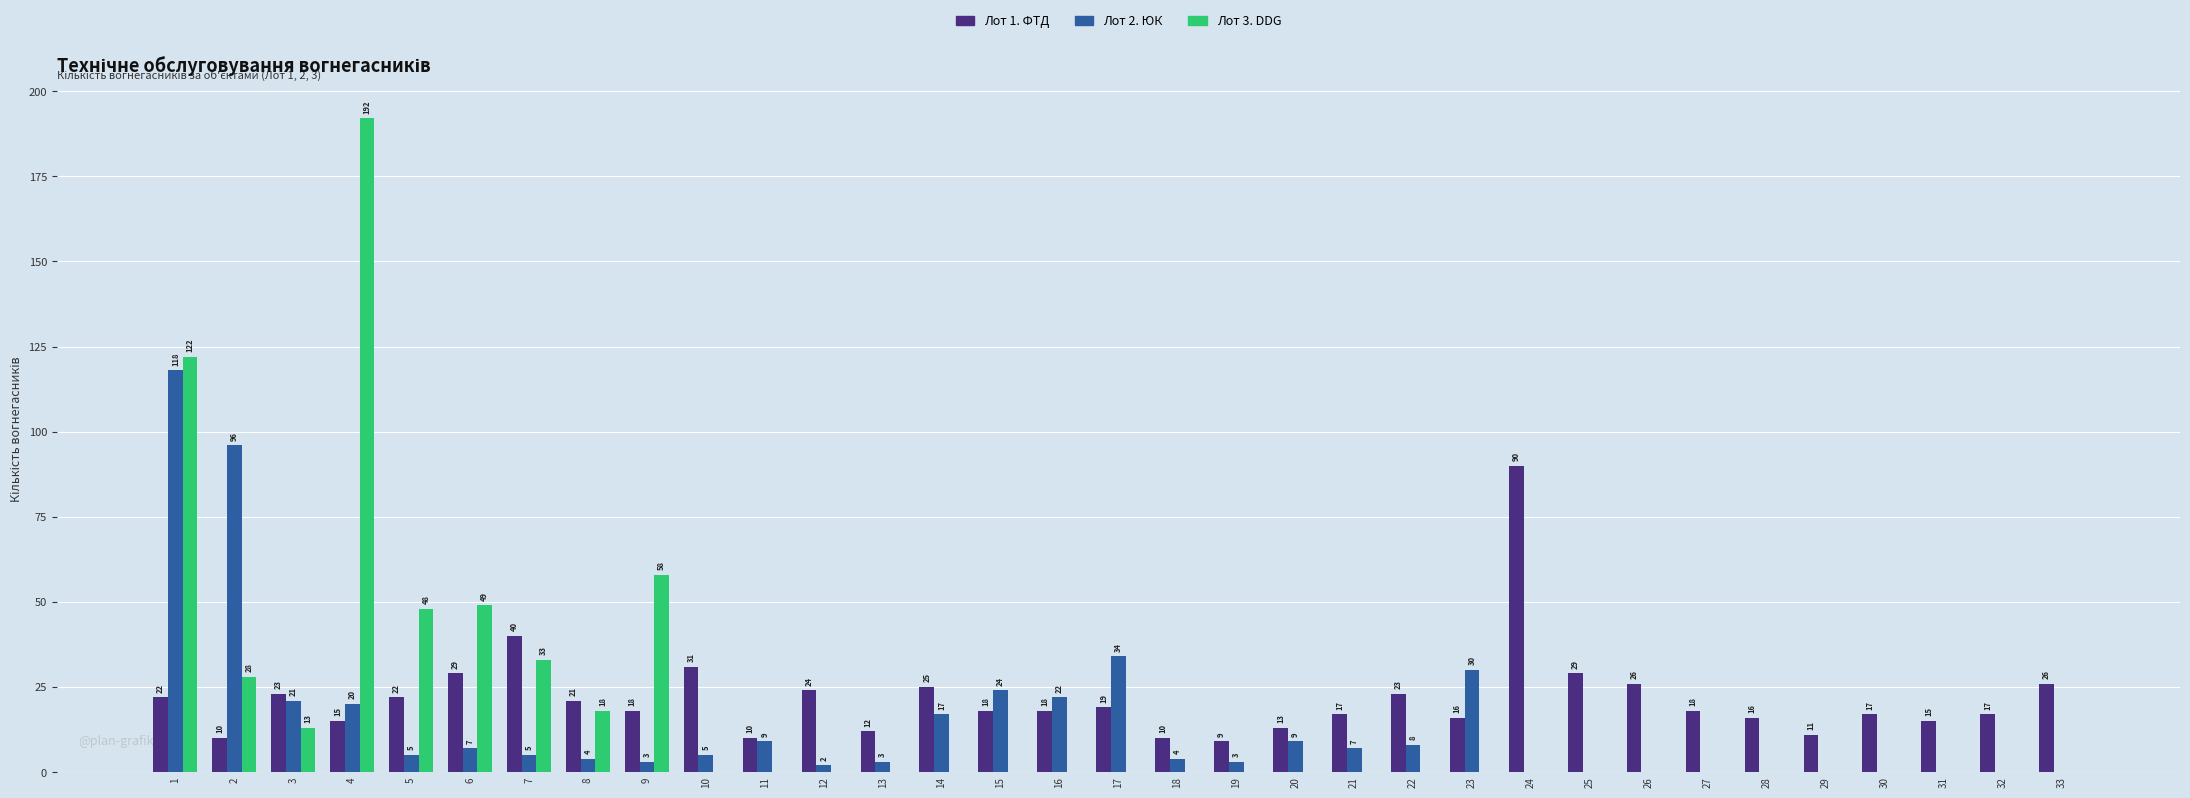

What is the sum of the Лот 1. ФТД values at 27 and 16?

36